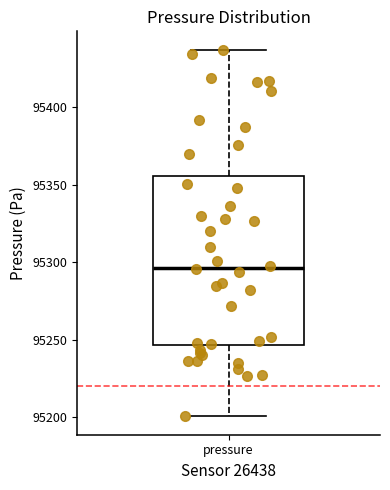

Where does the upper whisker of the box for pressure end on the y-axis? The values are not printed on the chart, so give them approximately, as read against the axis.

95435